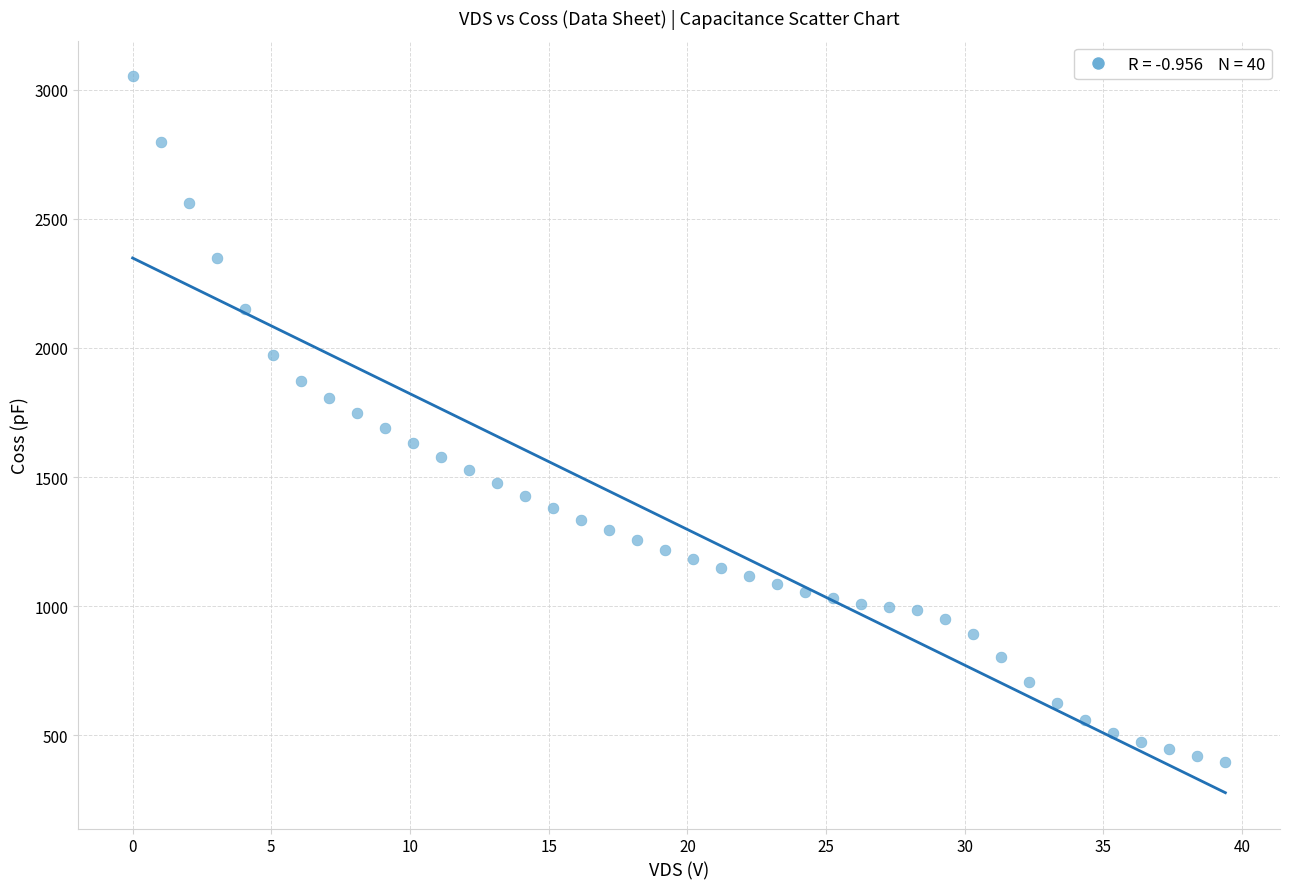

What is the range of X values (max minus min)?

39.4